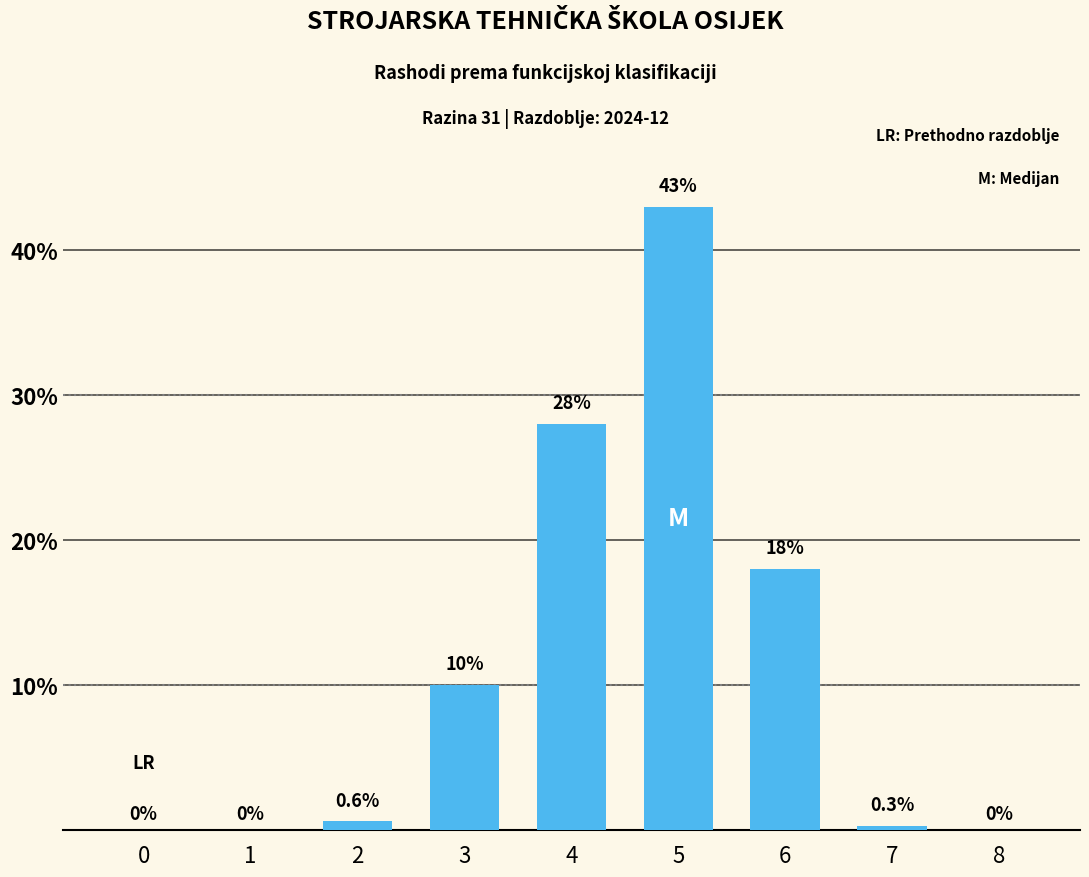

Reading left to right, list all the values displayed in this chart.

0.0	0.0	0.6	10.0	28.0	43.0	18.0	0.3	0.0